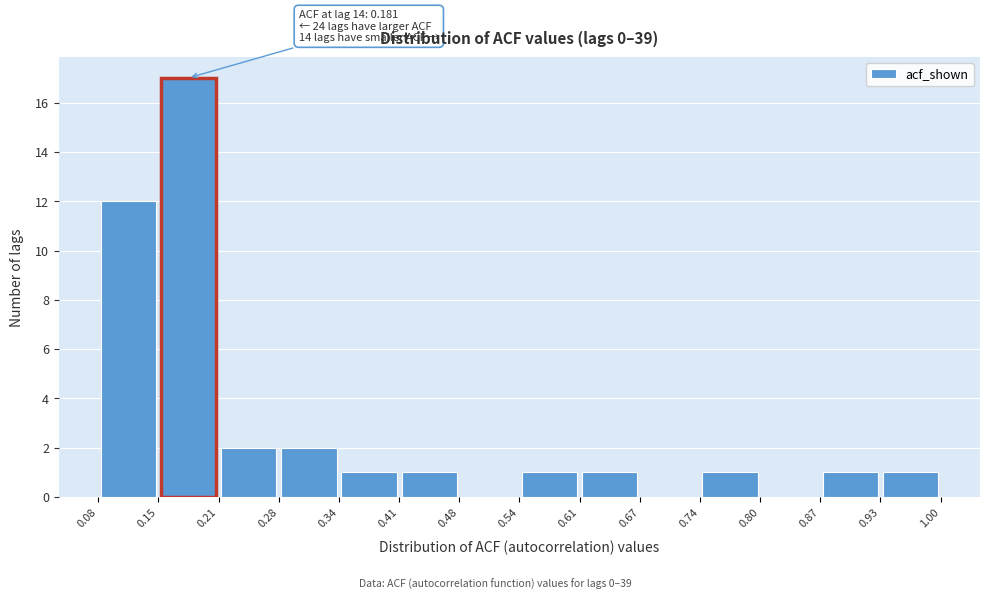

Which range on the x-axis has the tallest bar?

0.15 to 0.21